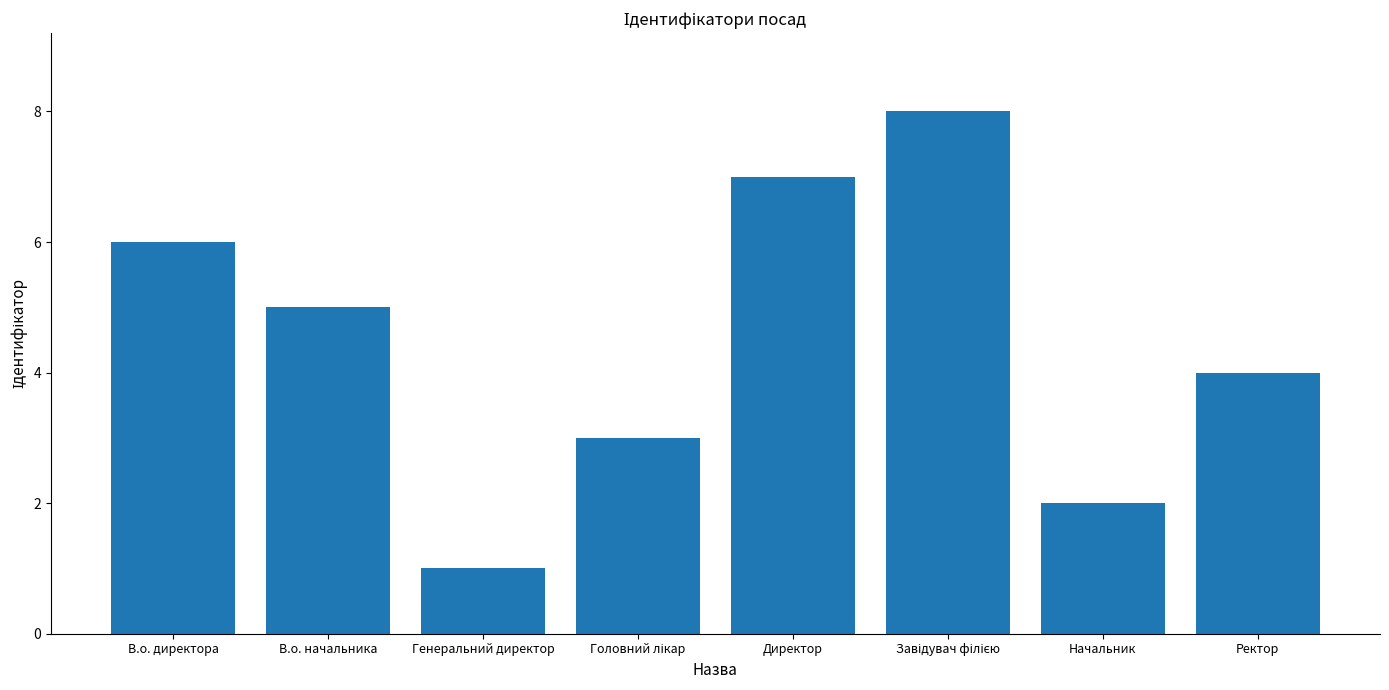

What position from the left is Начальник?

7